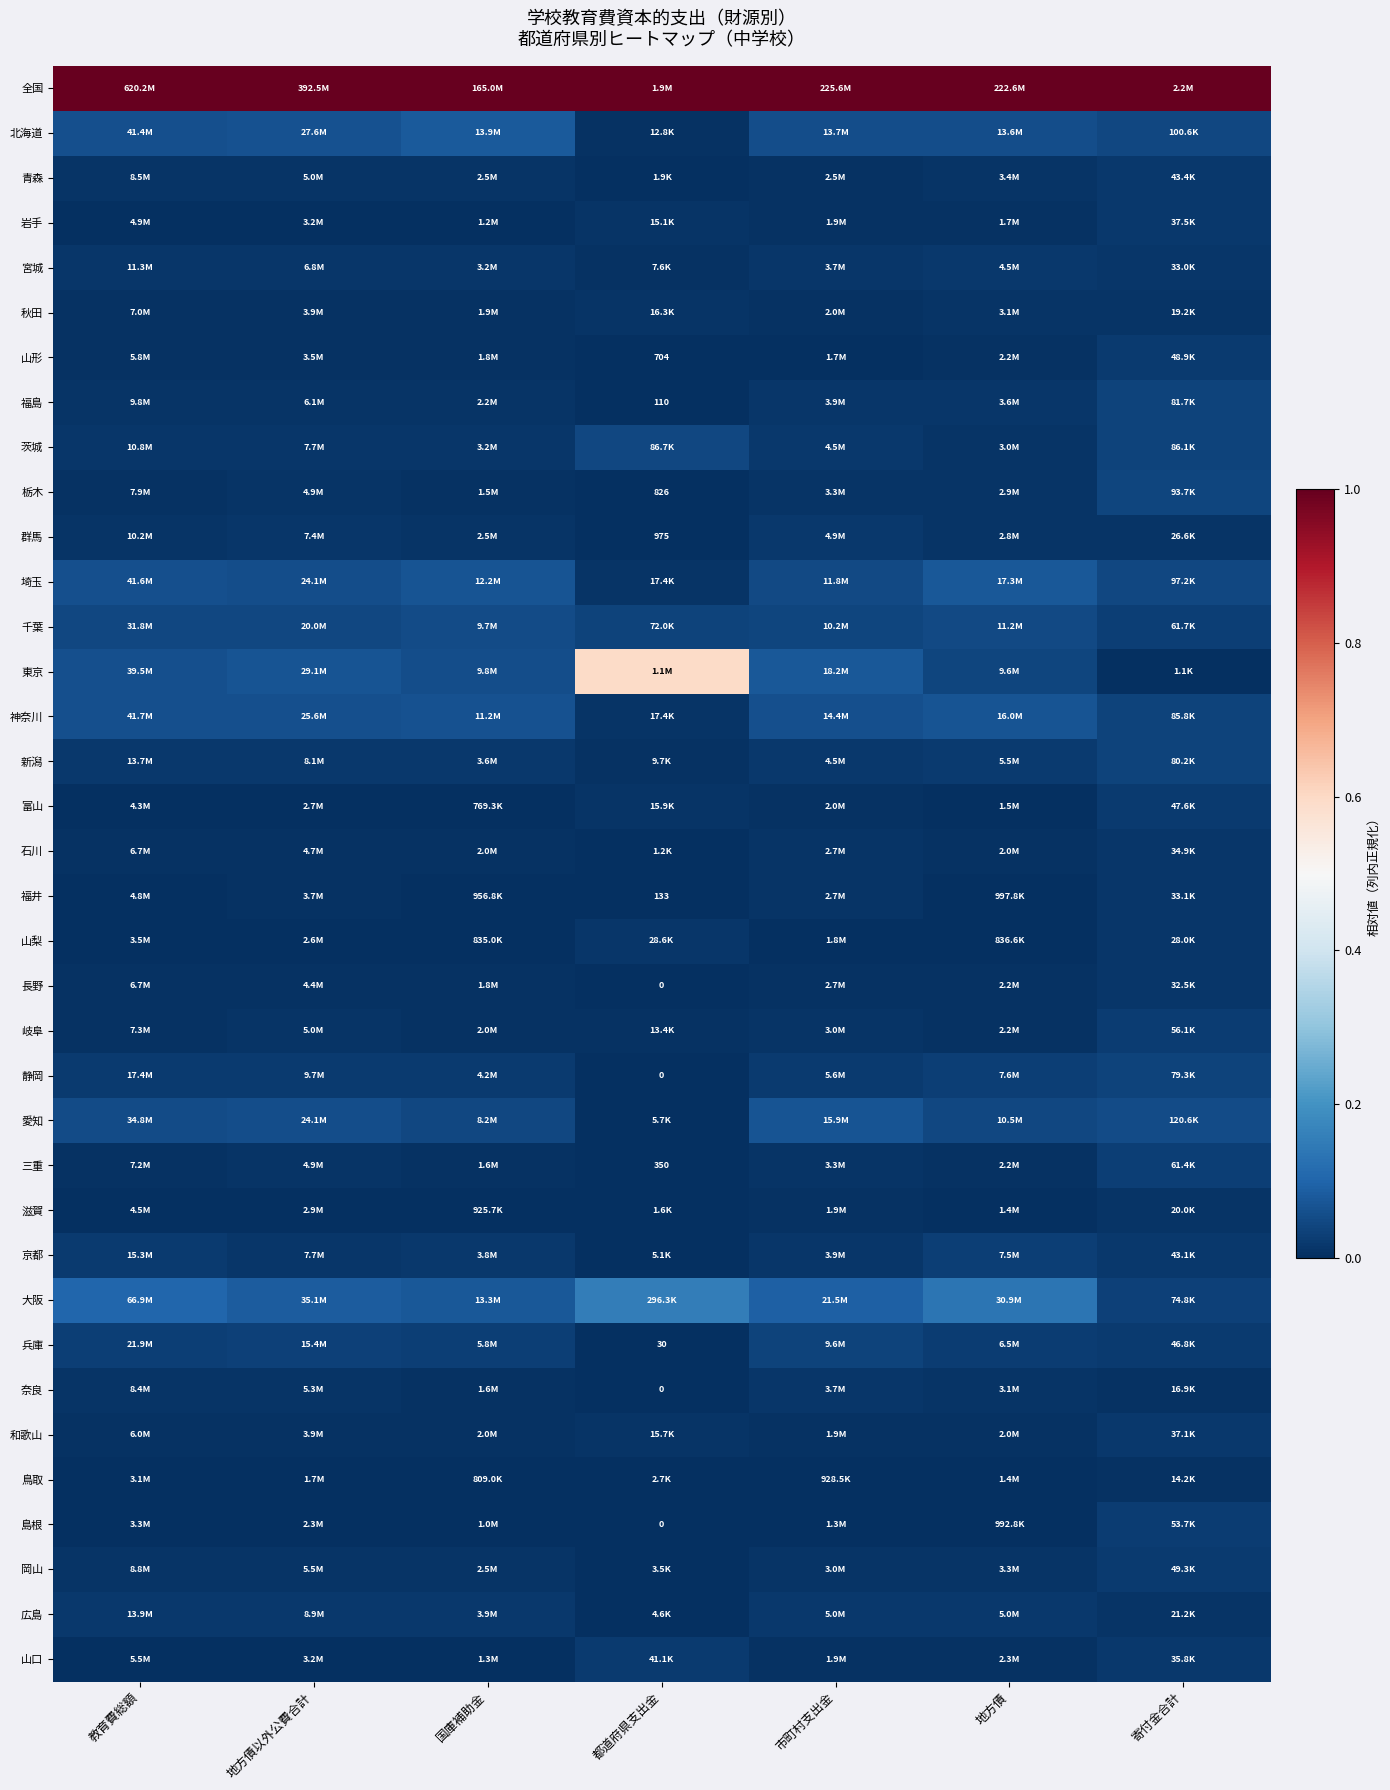

True or false: 岩手 has a value of 0.0 at 教育費総額.

False